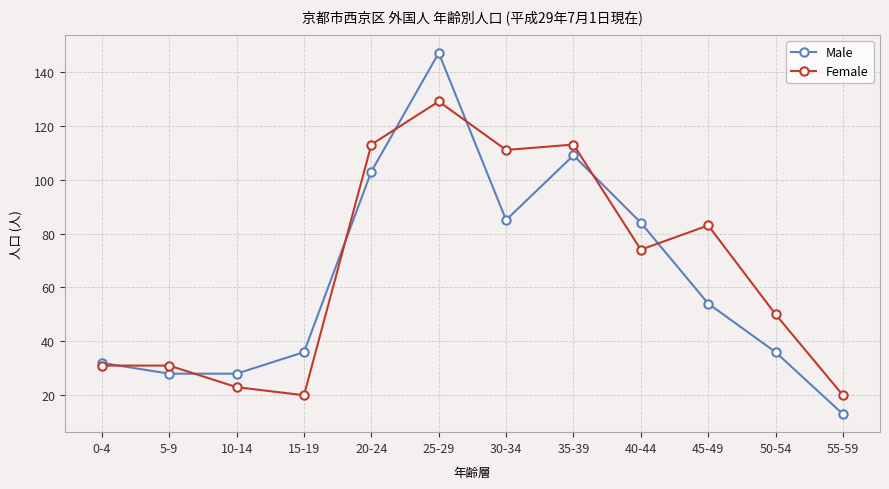

Which series has the largest total across all categories?

Female